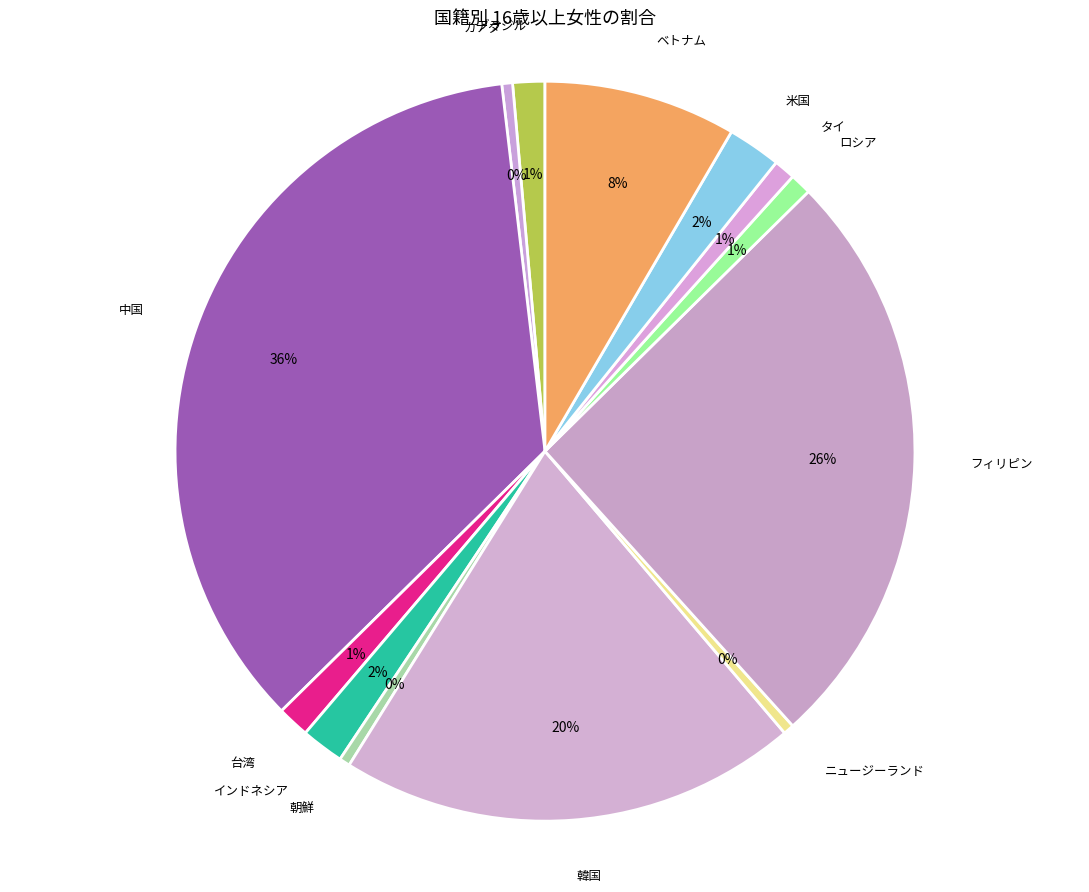

To the nearest percent, what is the average slice percentage?

7%